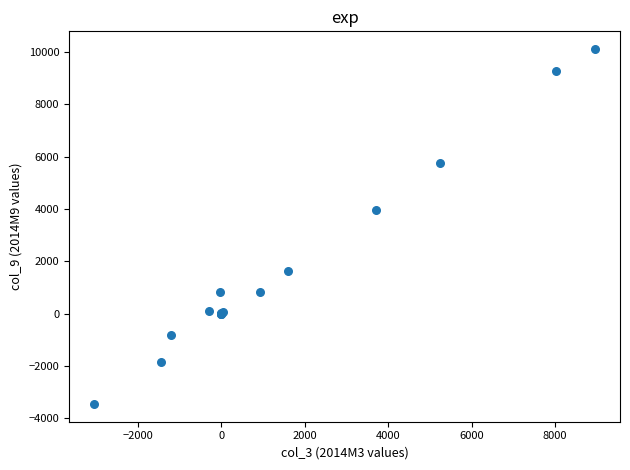

What Y value in the scatter plot is closest to 3326?

3973.5